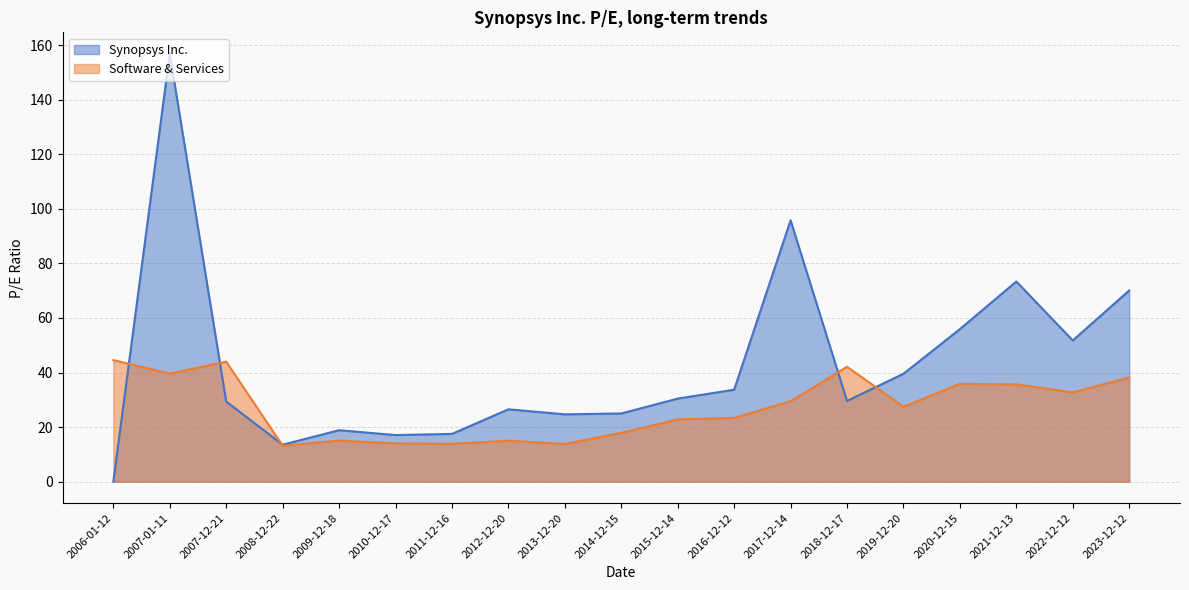

What position from the right is 2018-12-17?

6